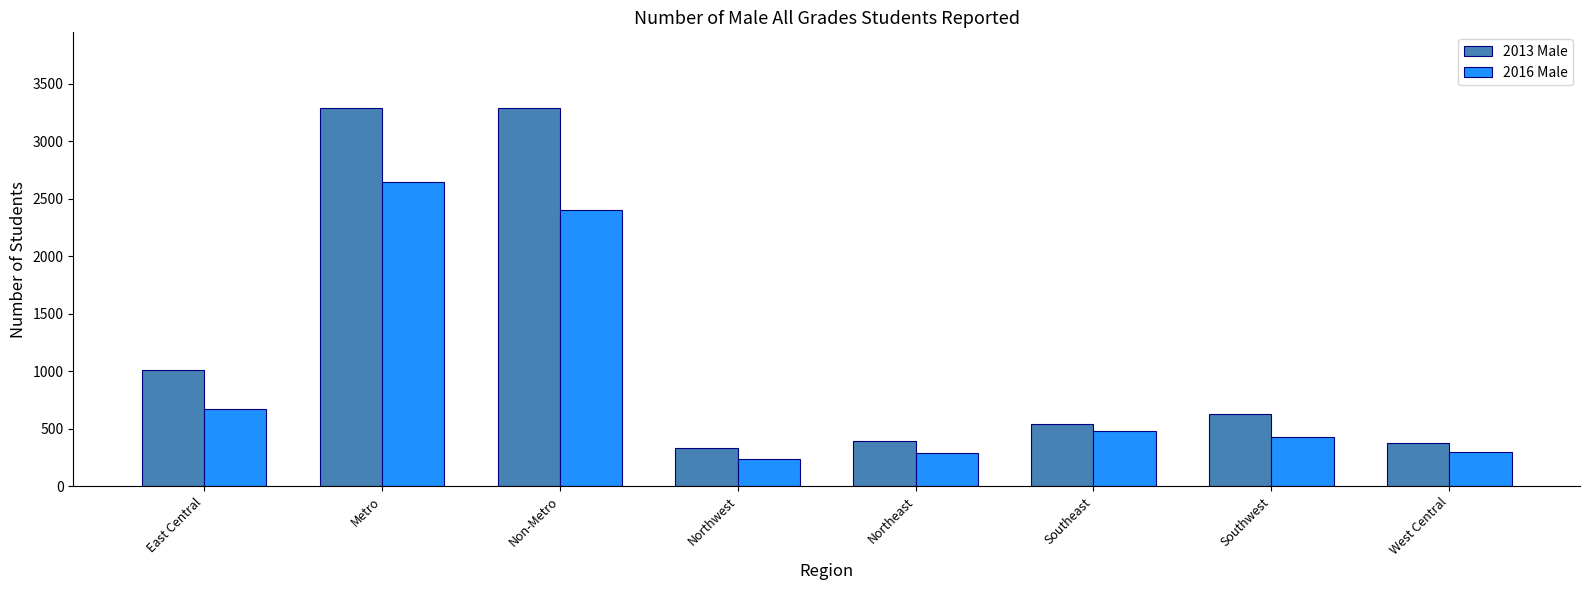

How many bars are there in total?

16